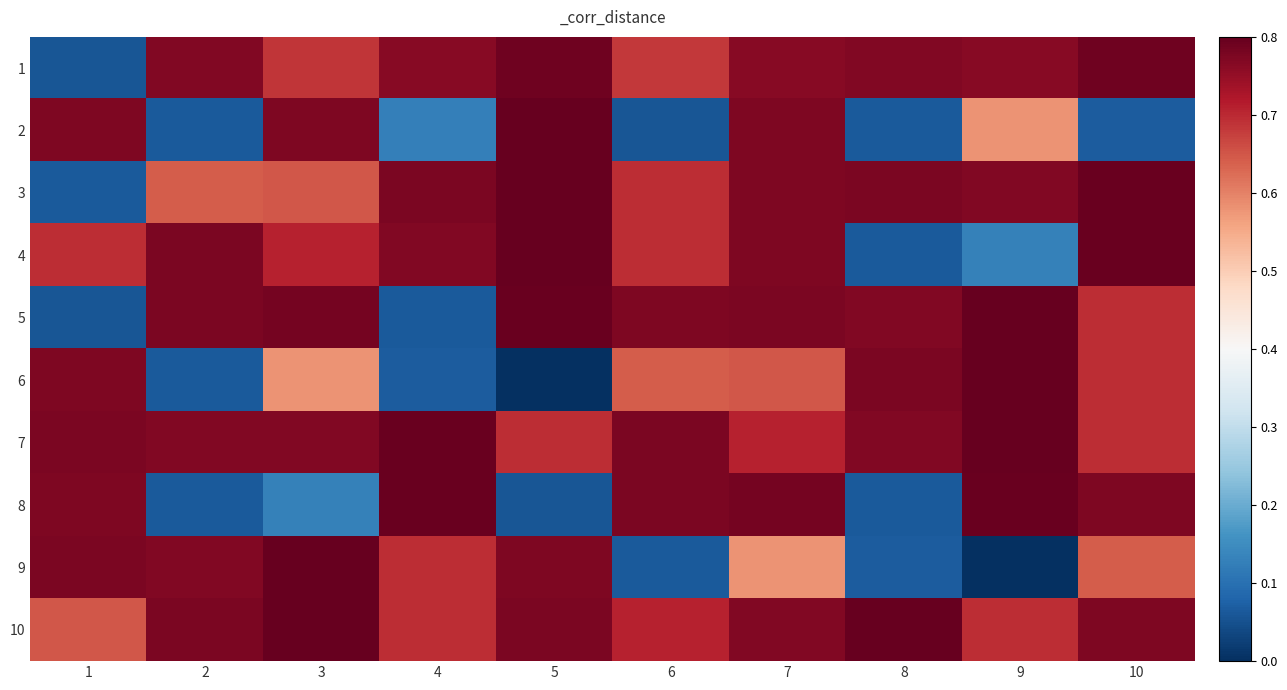

Rank the series by their maximum value, from highest to lowest.

3, 5, 6, 9, 10, 2, 4, 7, 8, 1